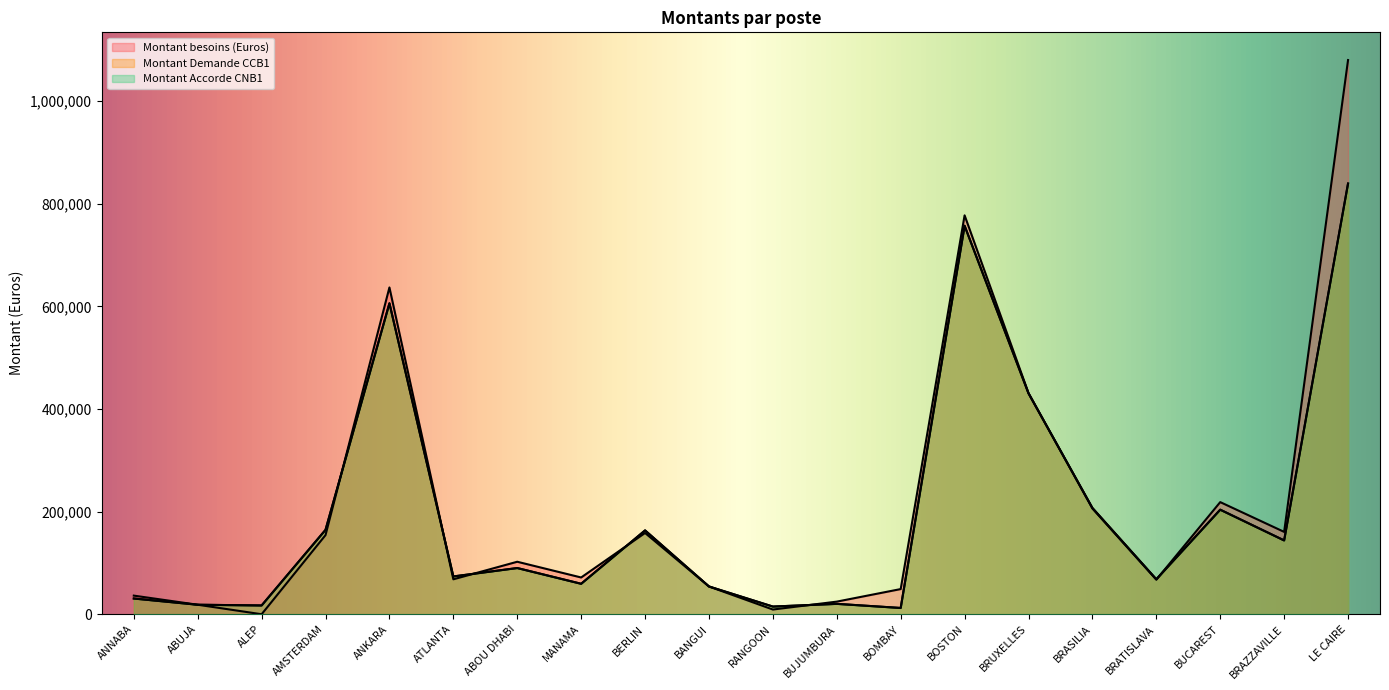

What is the sum of the Montant Demande CCB1 values at BOMBAY and ANKARA?

618228.0